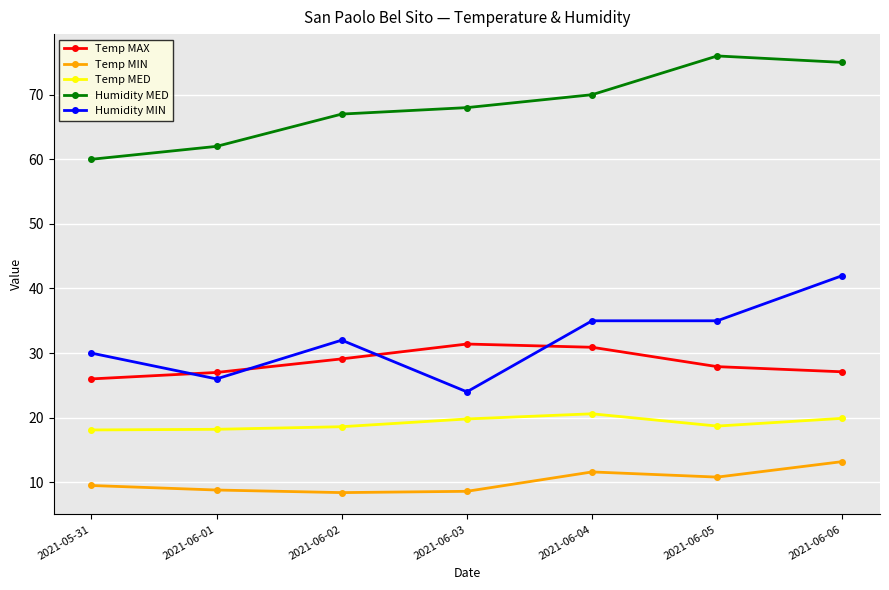

True or false: Humidity MED and Temp MAX intersect in this chart.

False